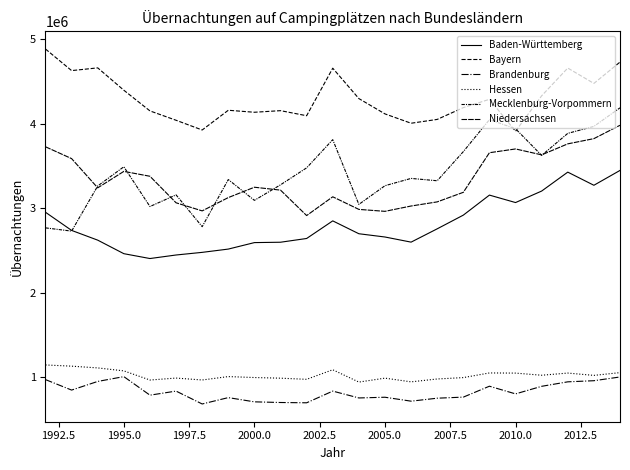

Does the chart have visible grid lines?

No